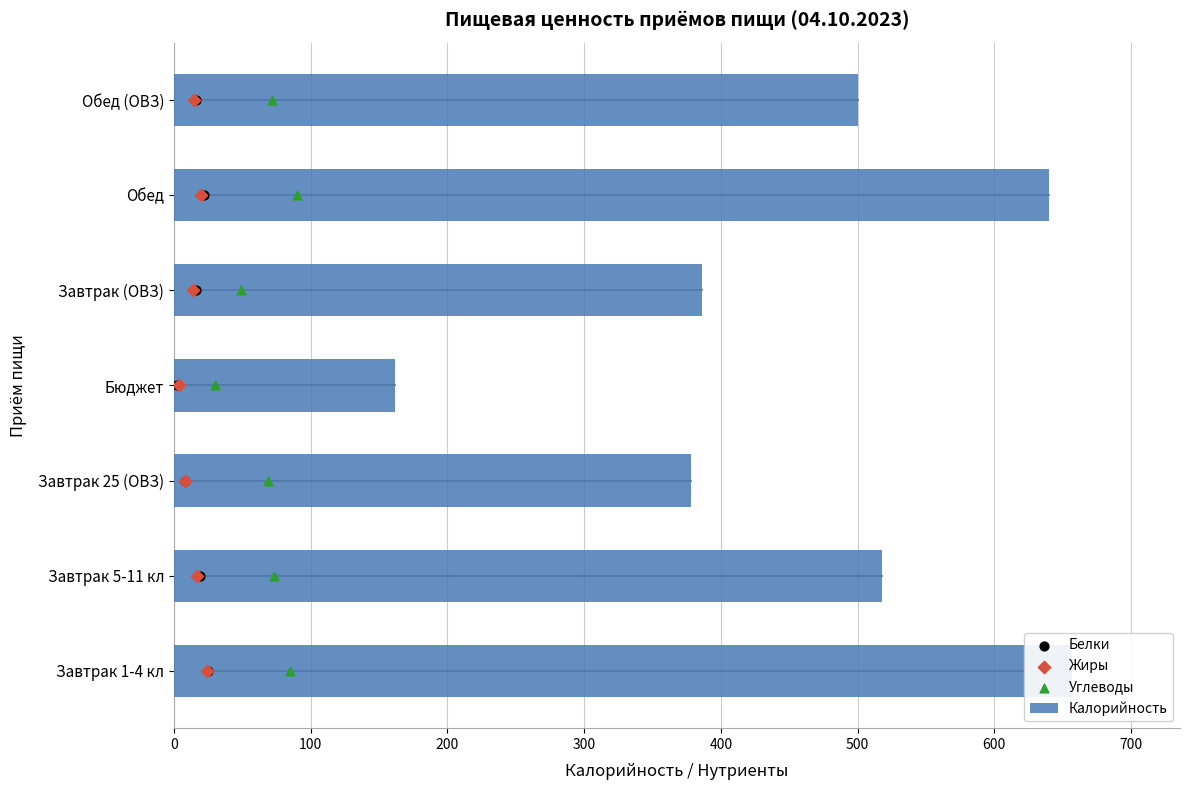

At how many categories does at least one series exceed 99?

7